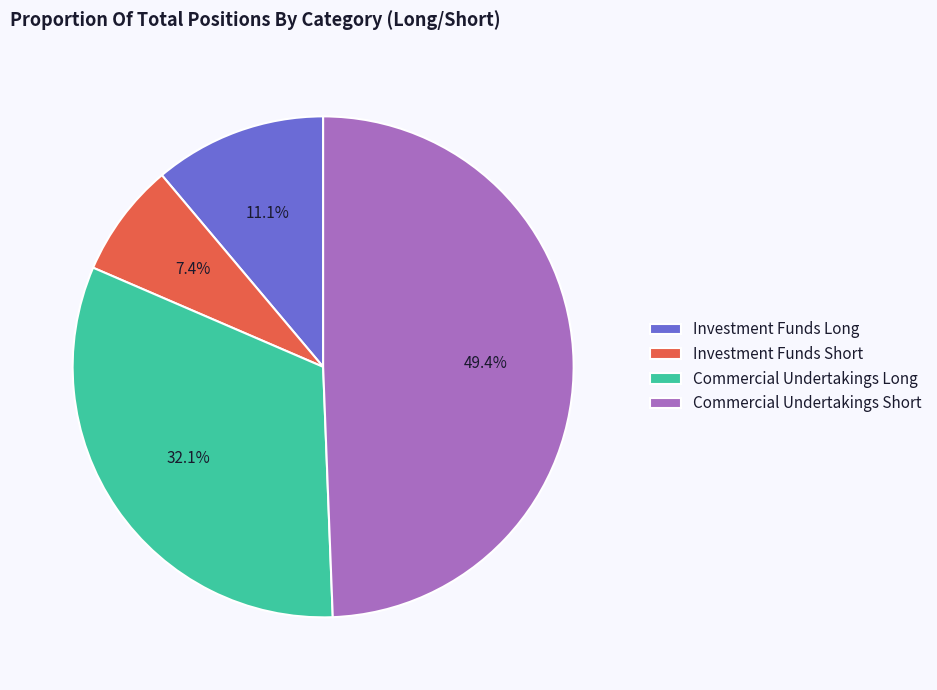

To the nearest percent, what percentage of the pie is Commercial Undertakings Long?

32%